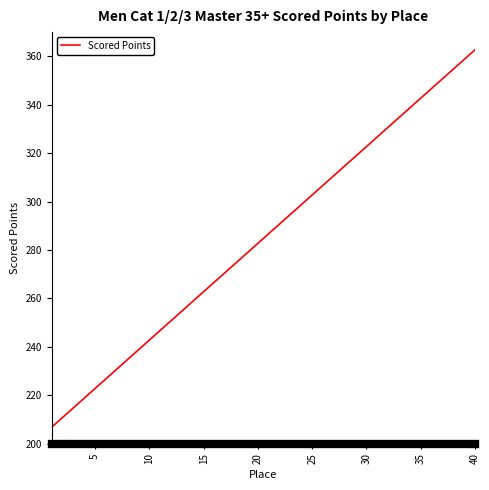

What is the greatest value displayed?

362.7